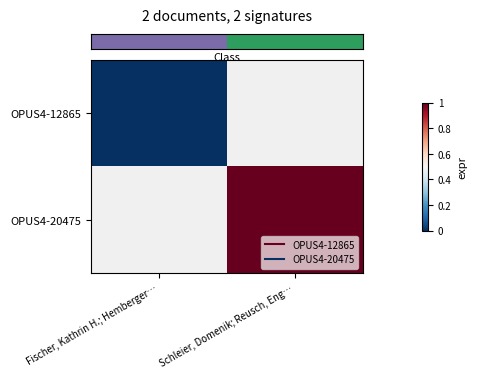

True or false: row_0 has a value of 0.0 at Fischer, Kathrin H.; Hemberger….

True